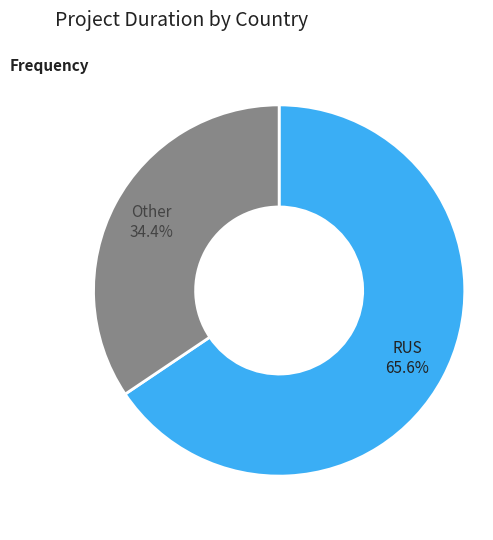

To the nearest percent, what is the average slice percentage?

50%